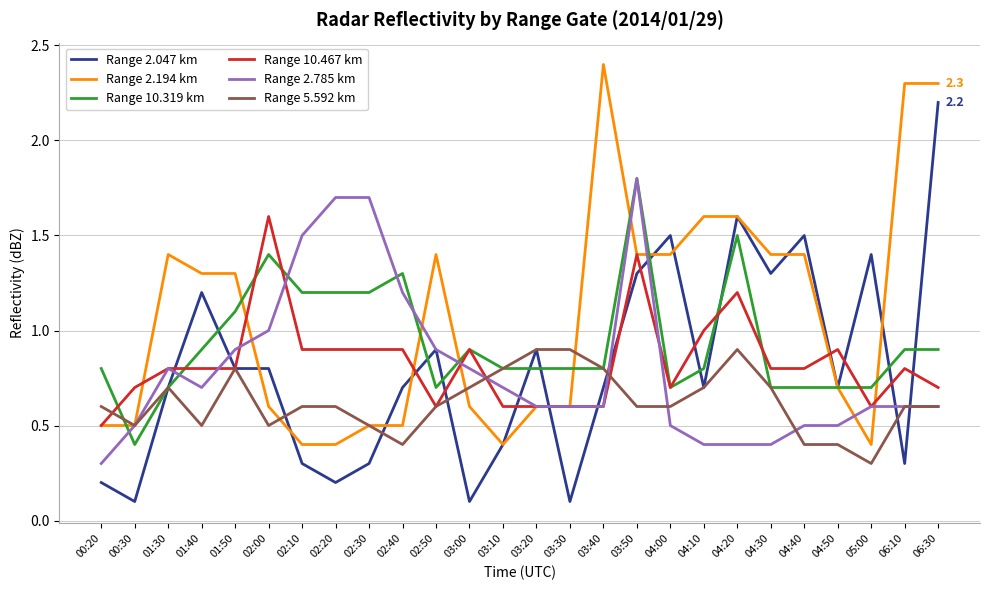

What is the minimum value shown in the chart?

0.1